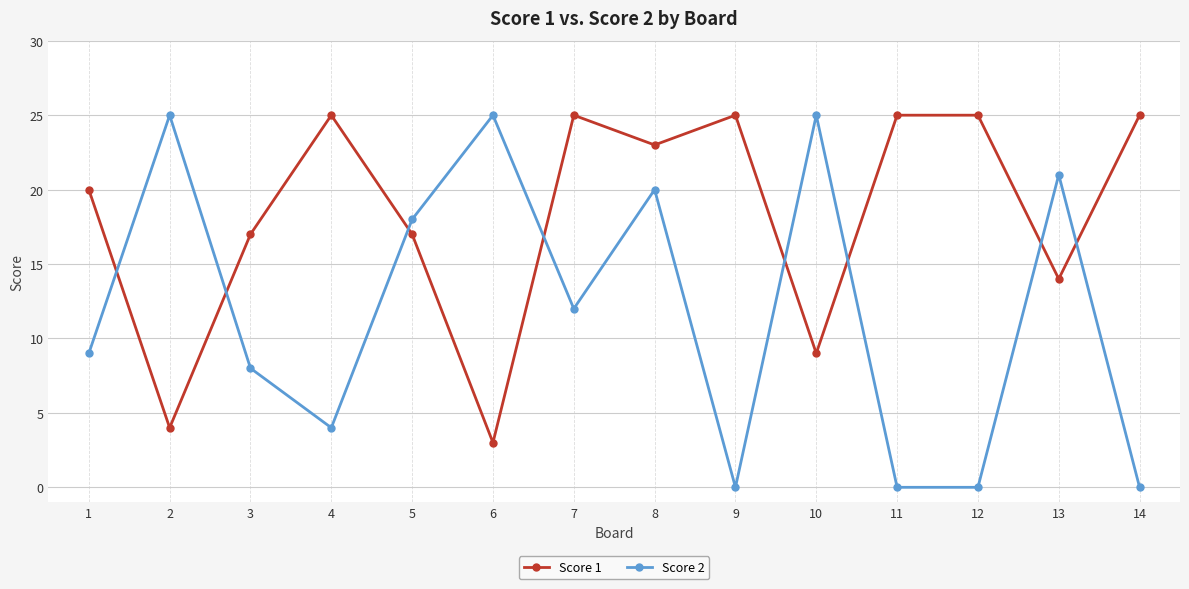

Where does the Score 1 series first go above 23?

4